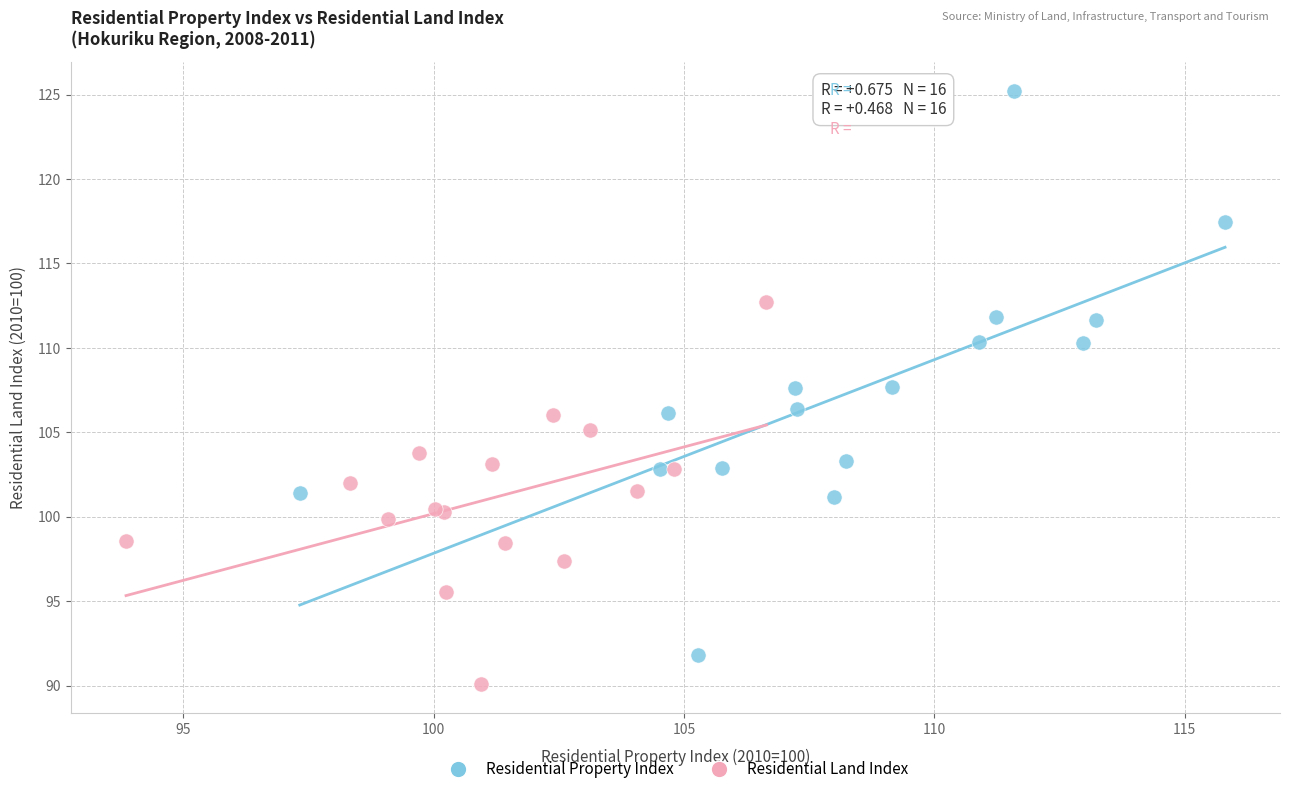

Which series reaches the maximum Y coordinate?

Residential Property Index